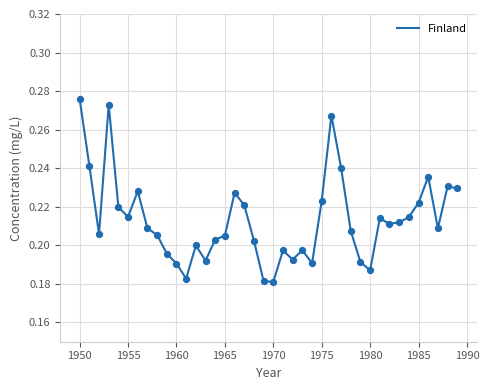

How many lines are shown in the chart?

1